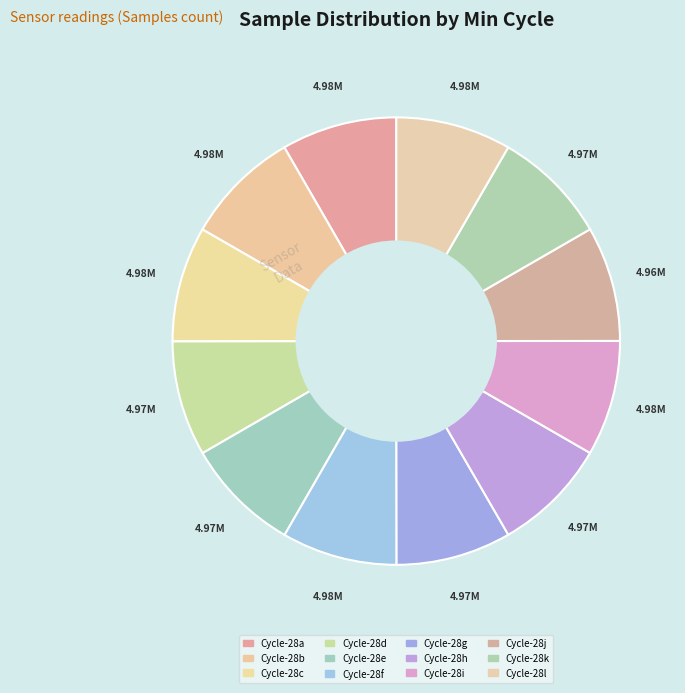

Is there a majority slice in this chart?

No